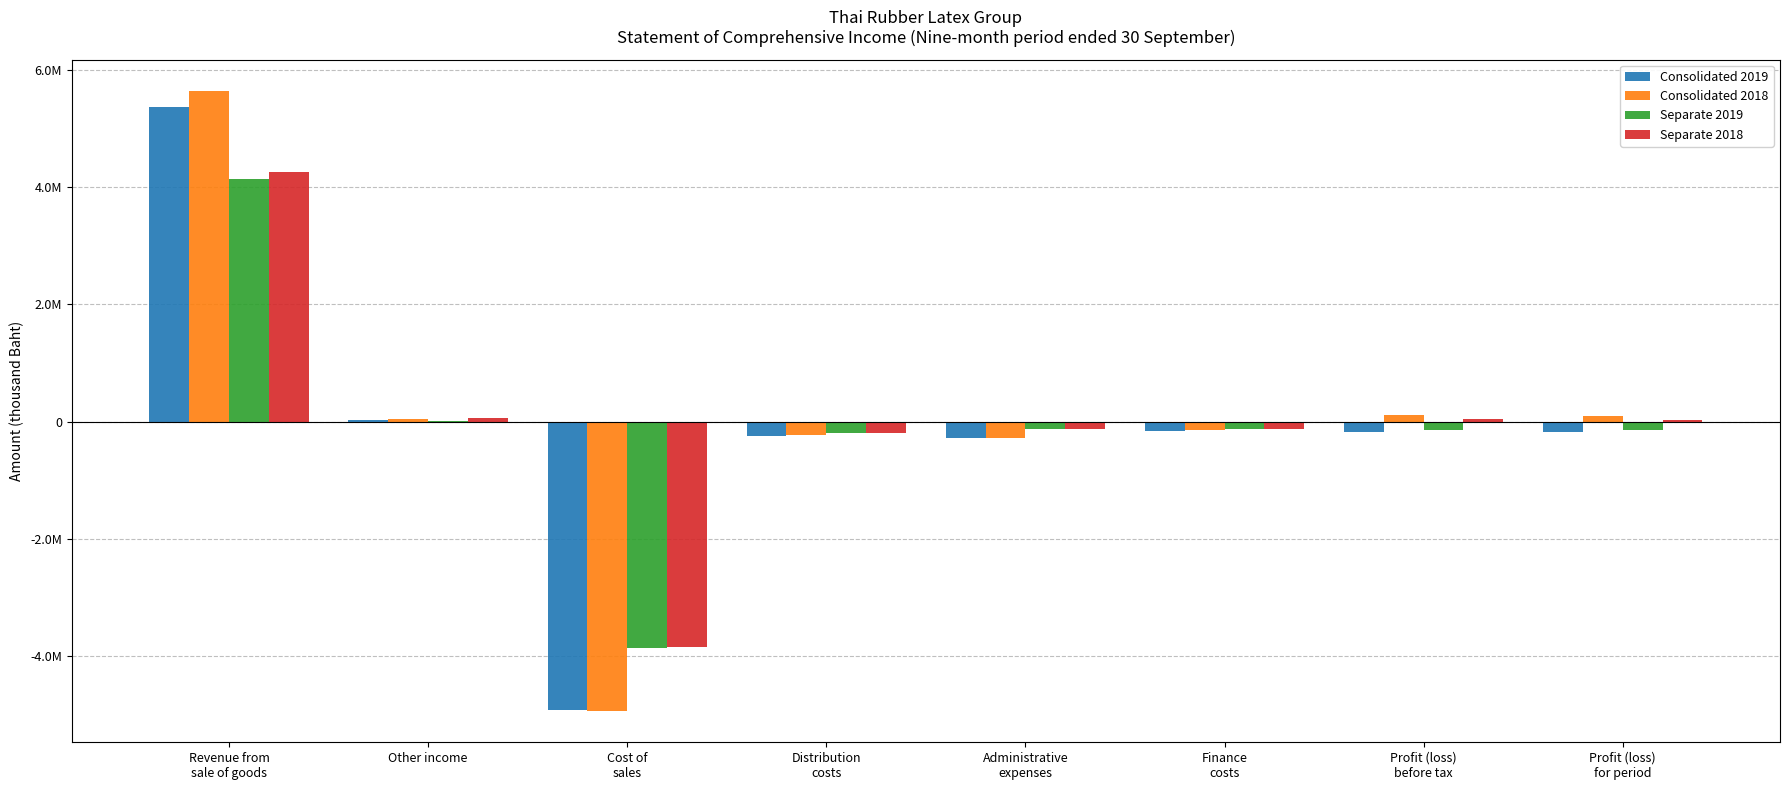

Are the bars grouped side by side (vs. stacked)?

Yes